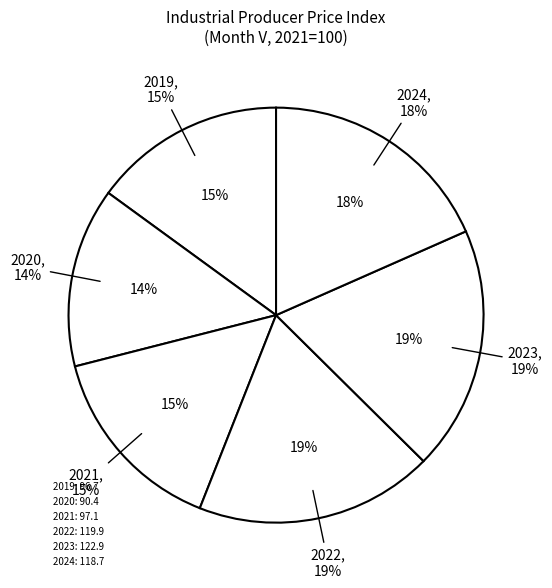

Is 2021 the majority of the pie?

No